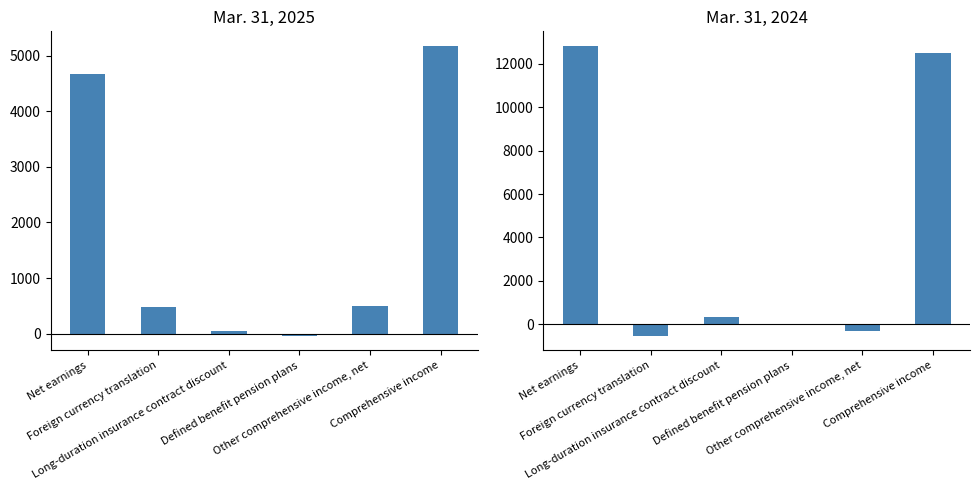

What is the sum of the Mar. 31, 2024 values at Foreign currency translation and Net earnings?

12293